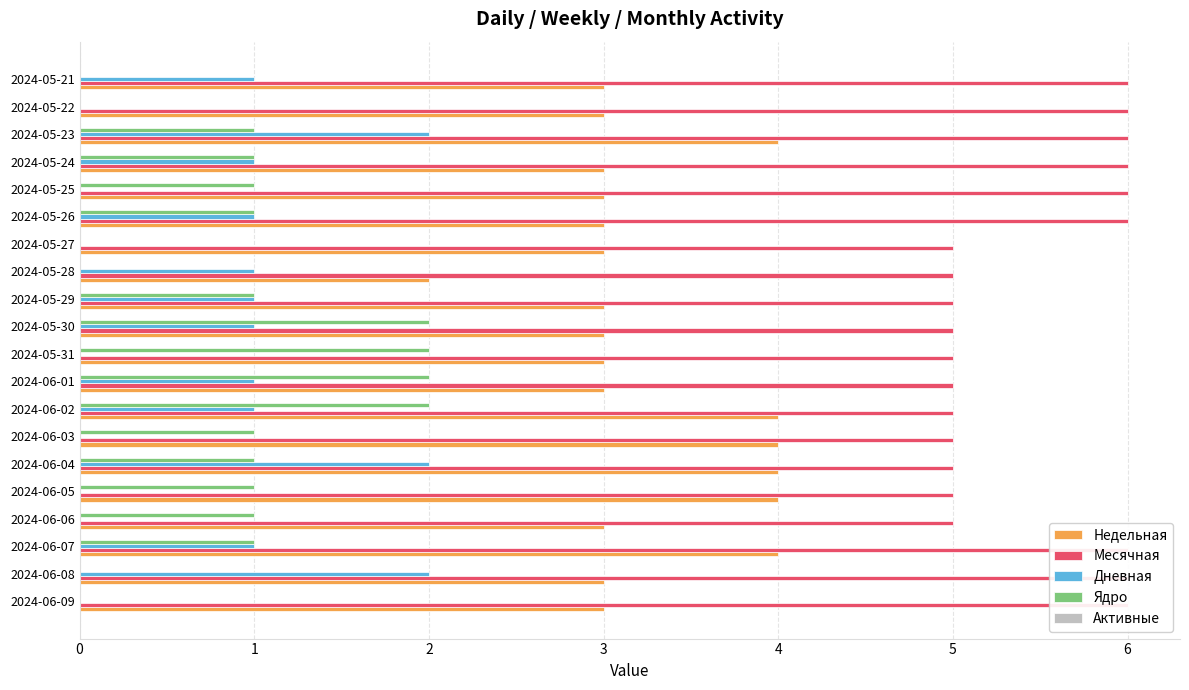

What is the average value of the Ядро series?

0.9